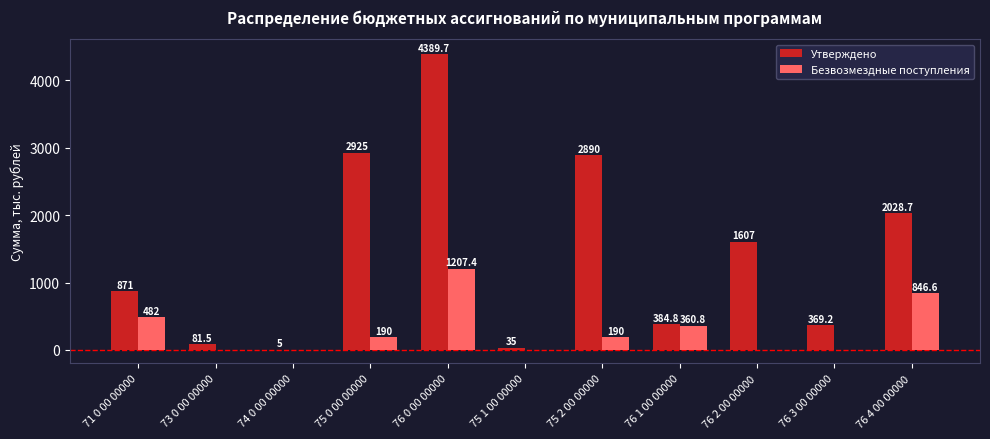

What is the spread (max minus min) of values at 76 3 00 00000?

369.2